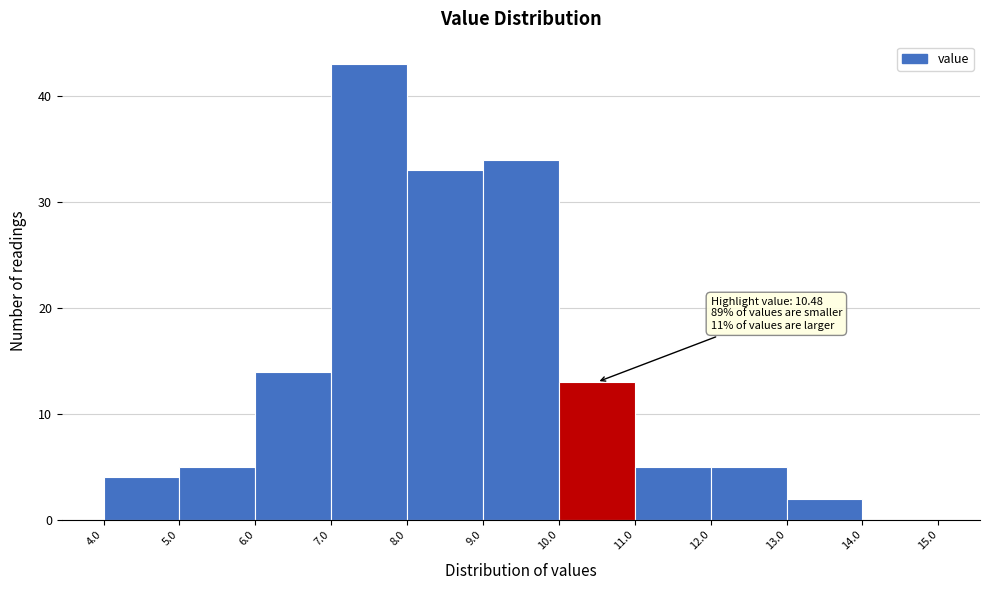

Over which range of the x-axis is the bar tallest?

7.0 to 8.0